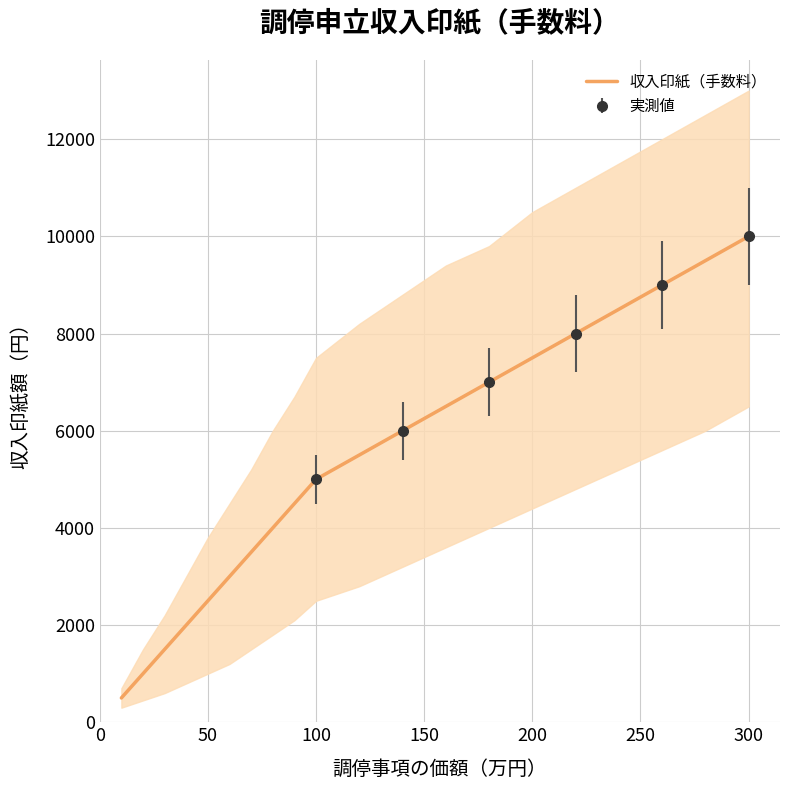

What is the lowest value of the 収入印紙（手数料） series?

500